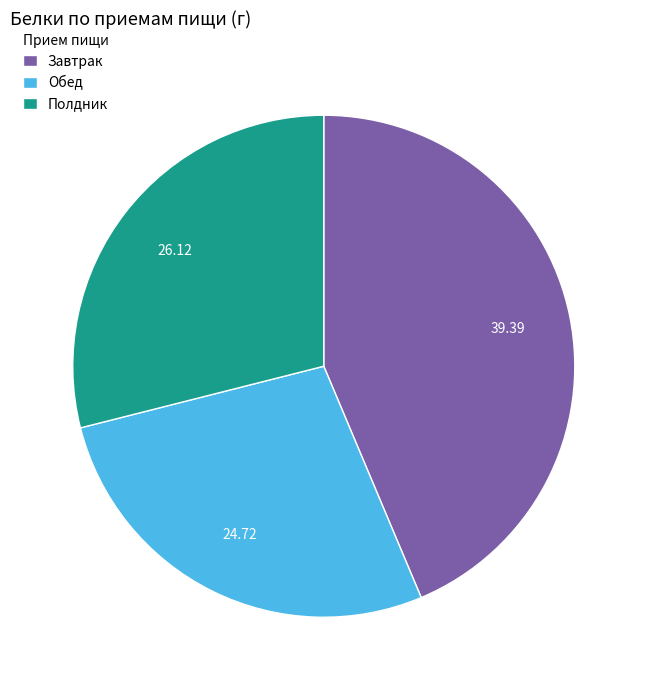

Count the number of slices in the pie.

3